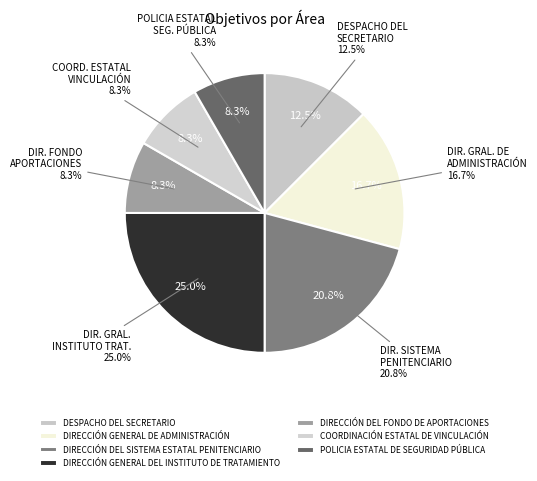

To the nearest percent, what portion does POLICIA ESTATAL DE SEGURIDAD PÚBLICA represent?

8%